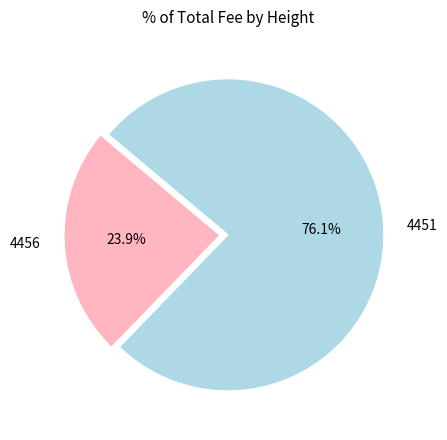

To the nearest percent, what is the difference between the largest and smallest slice percentages?

52%